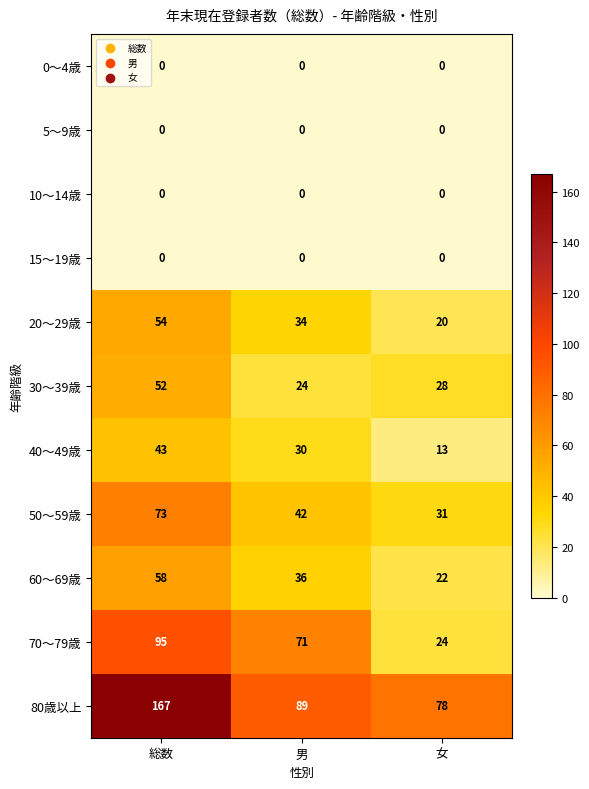

Between 総数 and 男, which series saw the biggest shift?

80歳以上